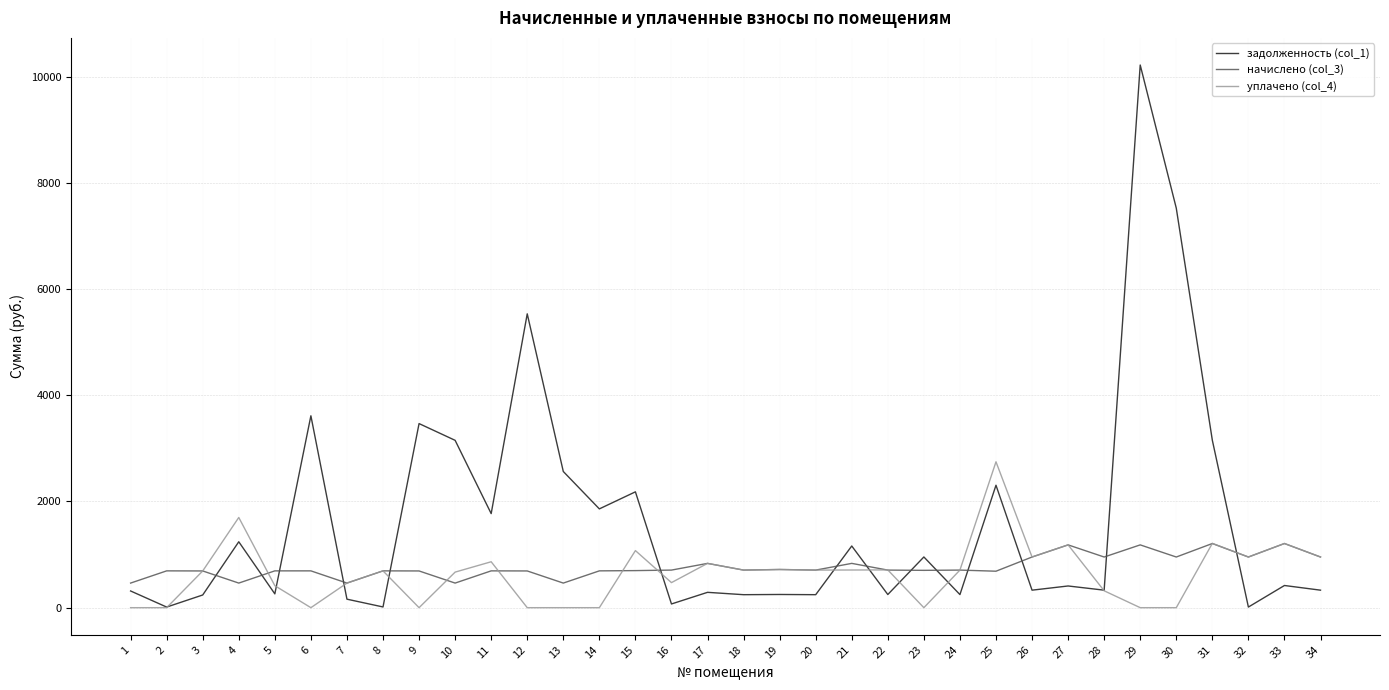

What is the difference between the highest and lowest values at 31?

1945.1